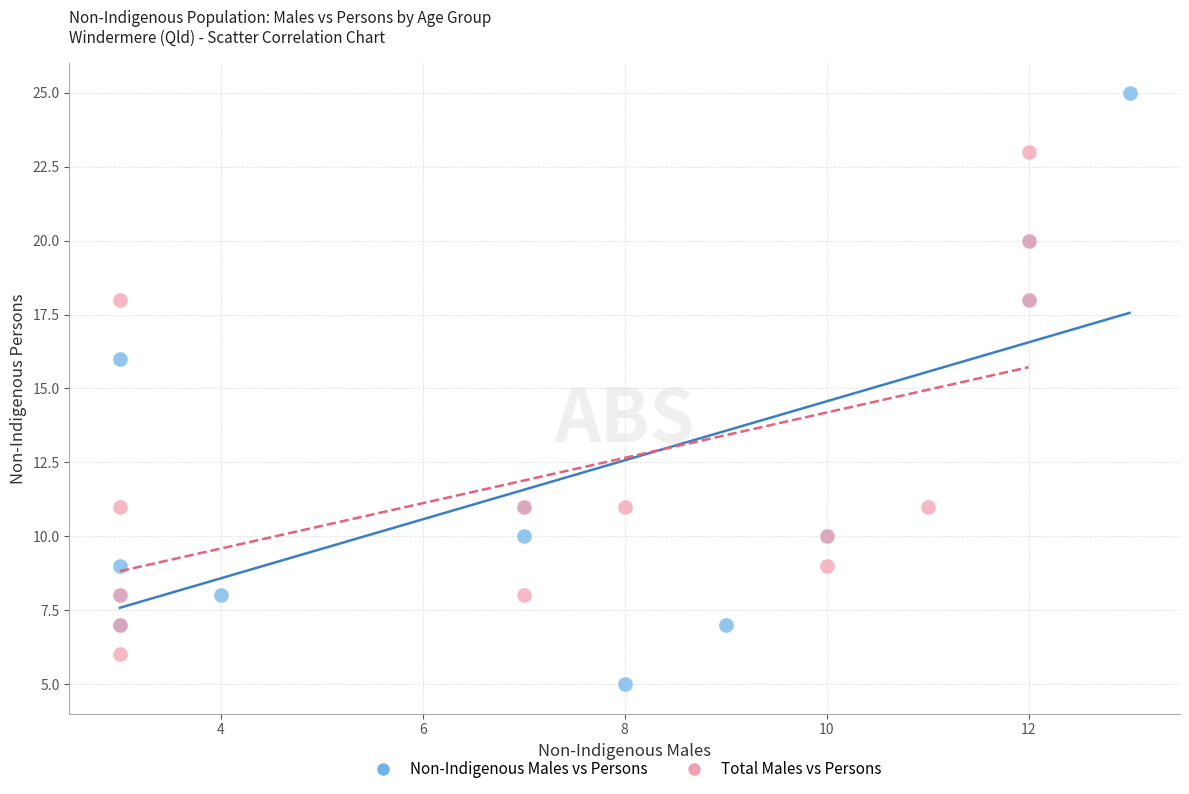

Which series reaches the minimum Y coordinate?

Non-Indigenous Males vs Persons